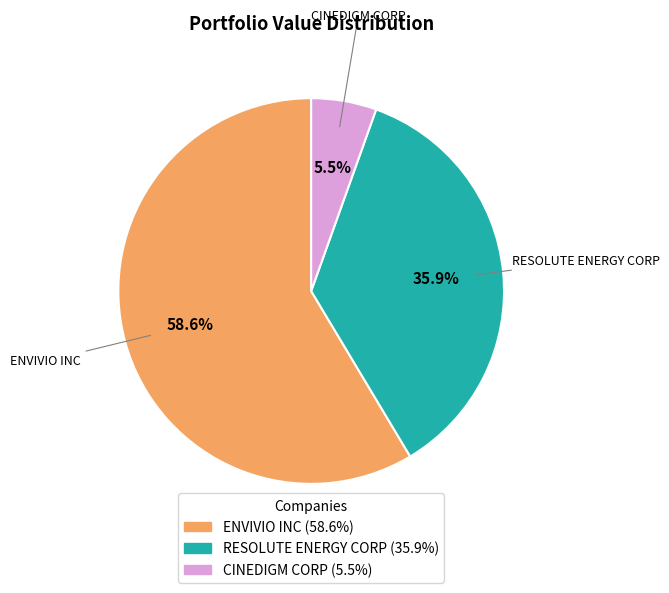

What is the largest slice in the pie chart?

ENVIVIO INC